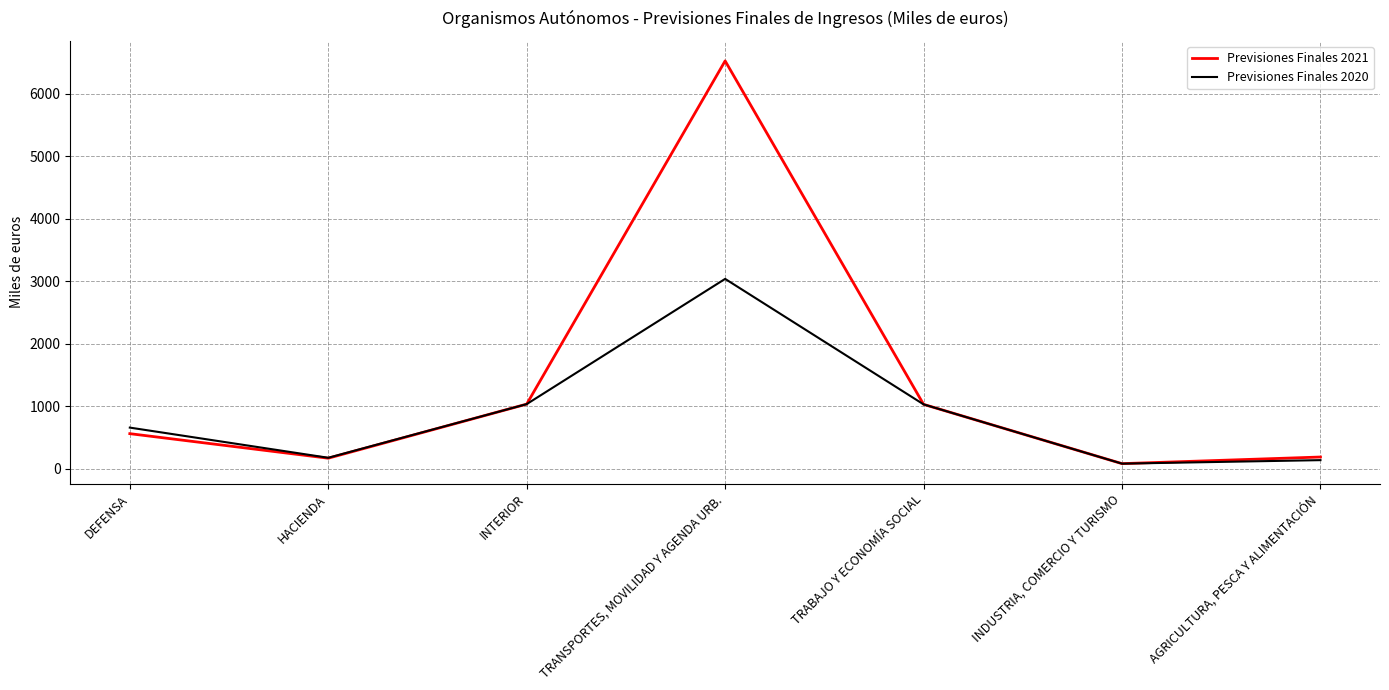

Which category has the lowest value in the Previsiones Finales 2021 series?

INDUSTRIA, COMERCIO Y TURISMO